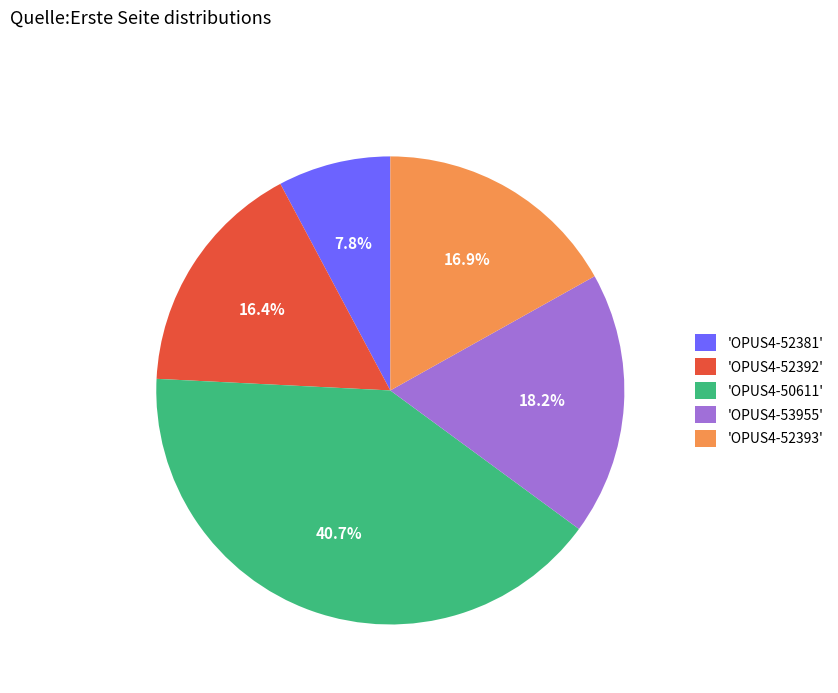

Between 'OPUS4-50611' and 'OPUS4-52381', which is larger?

'OPUS4-50611'